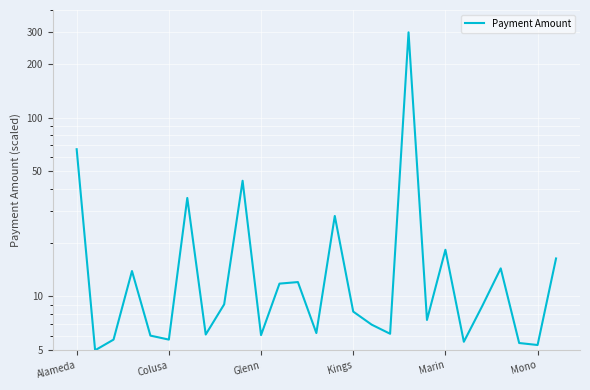

Read the value at Kings.

8.2